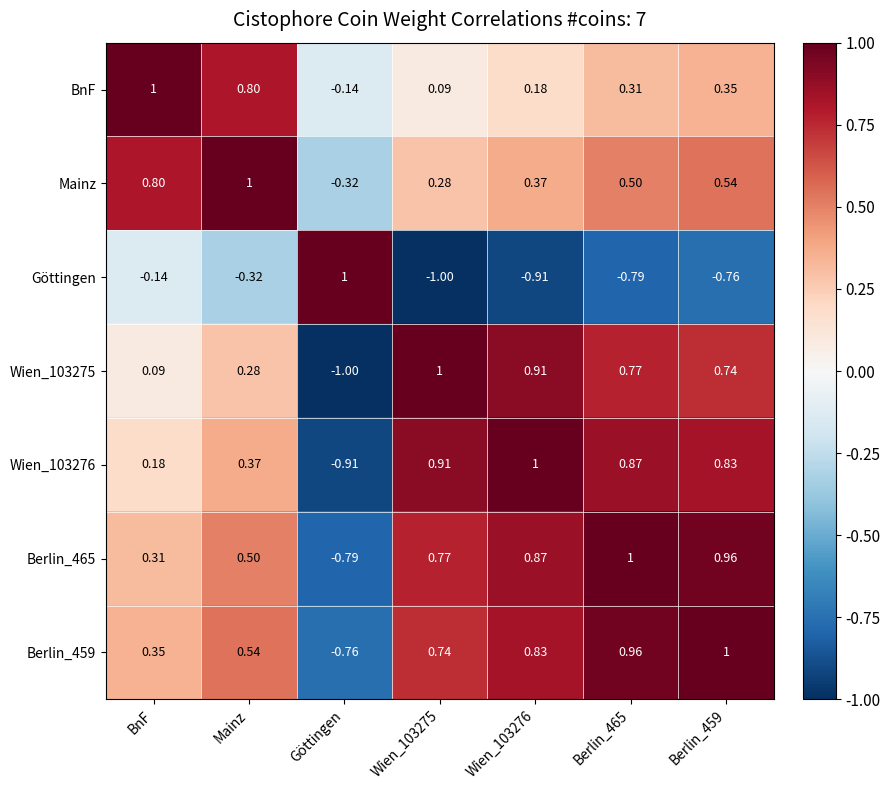

Where does the BnF series first go above 0?

BnF